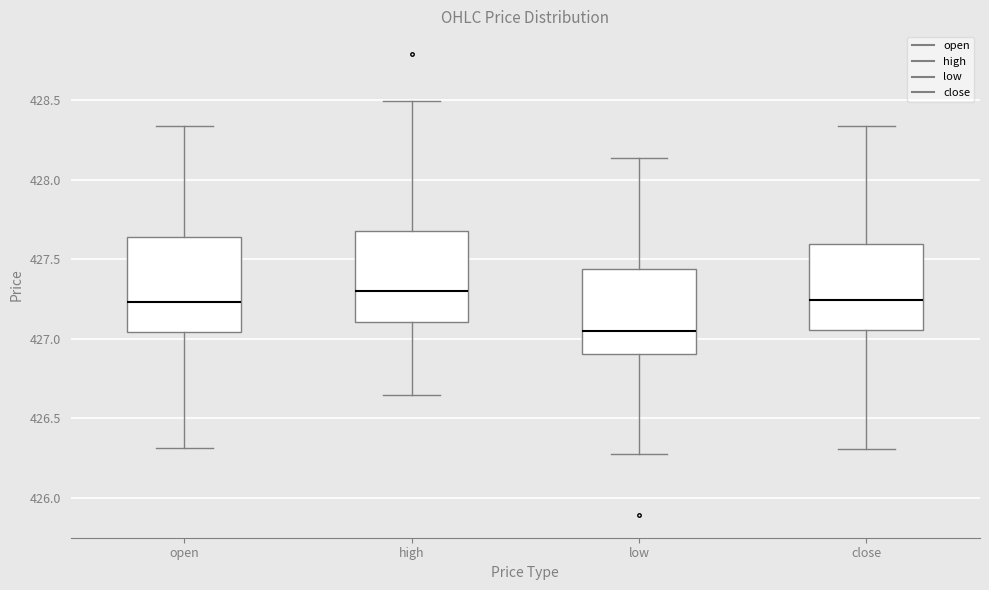

Where is the upper edge of the box for low on the y-axis? The values are not printed on the chart, so give them approximately, as read against the axis.

427.45